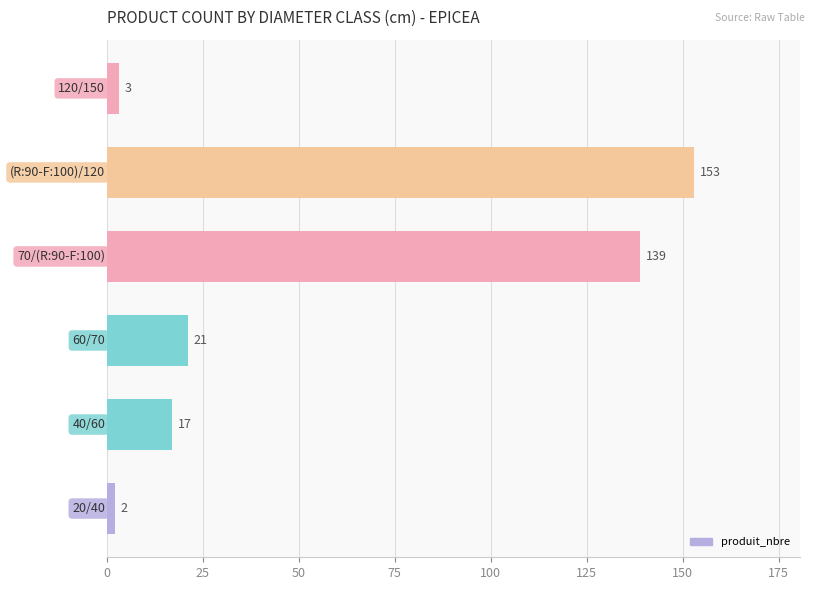

What is the sum of all values?

335